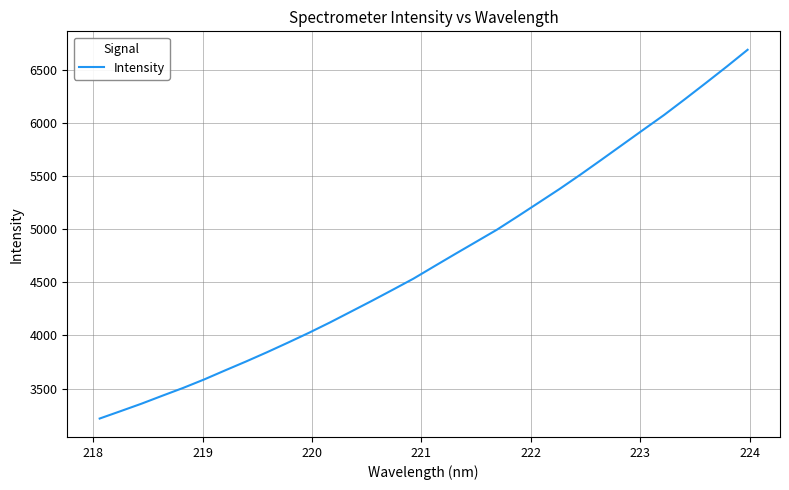

What is the difference between the maximum and minimum values?

3470.8